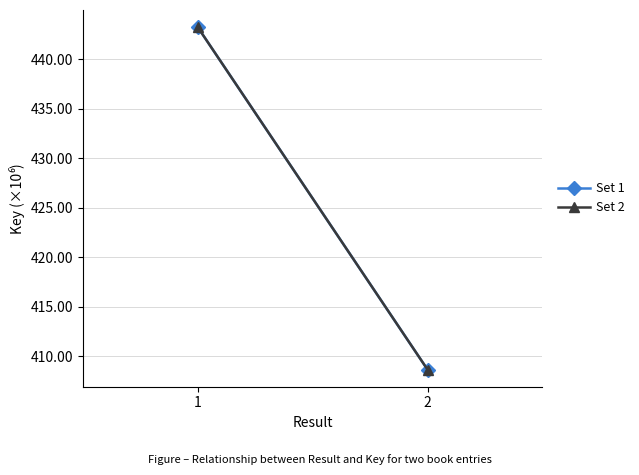

What is the approximate value of Set 2 at 1?

443.3